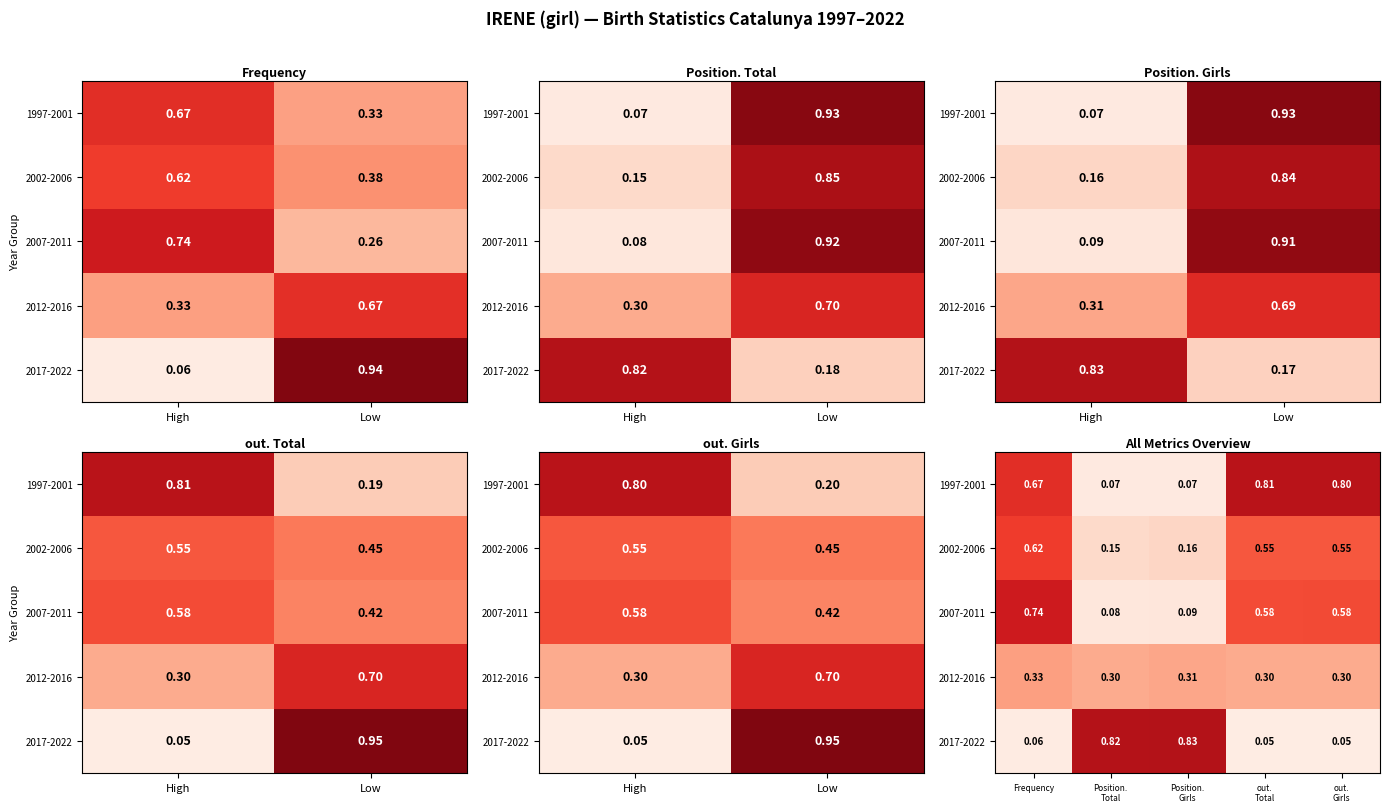

True or false: 2002-2006 has a value of 0.5 at out. Girls.

True